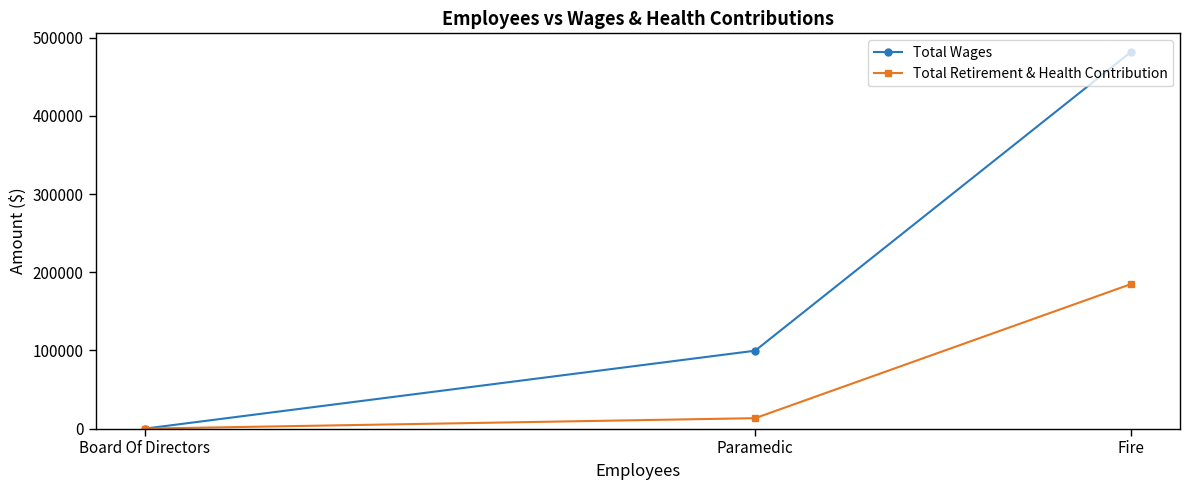

Which series has the largest total across all categories?

Total Wages